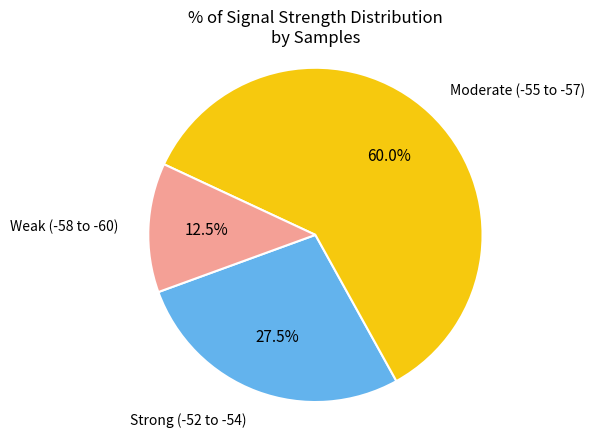

Is there any slice that represents more than half of the pie?

Yes